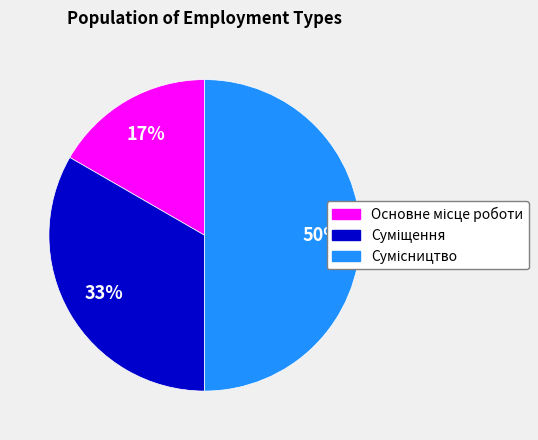

To the nearest percent, what is the difference between the largest and smallest slice percentages?

33%